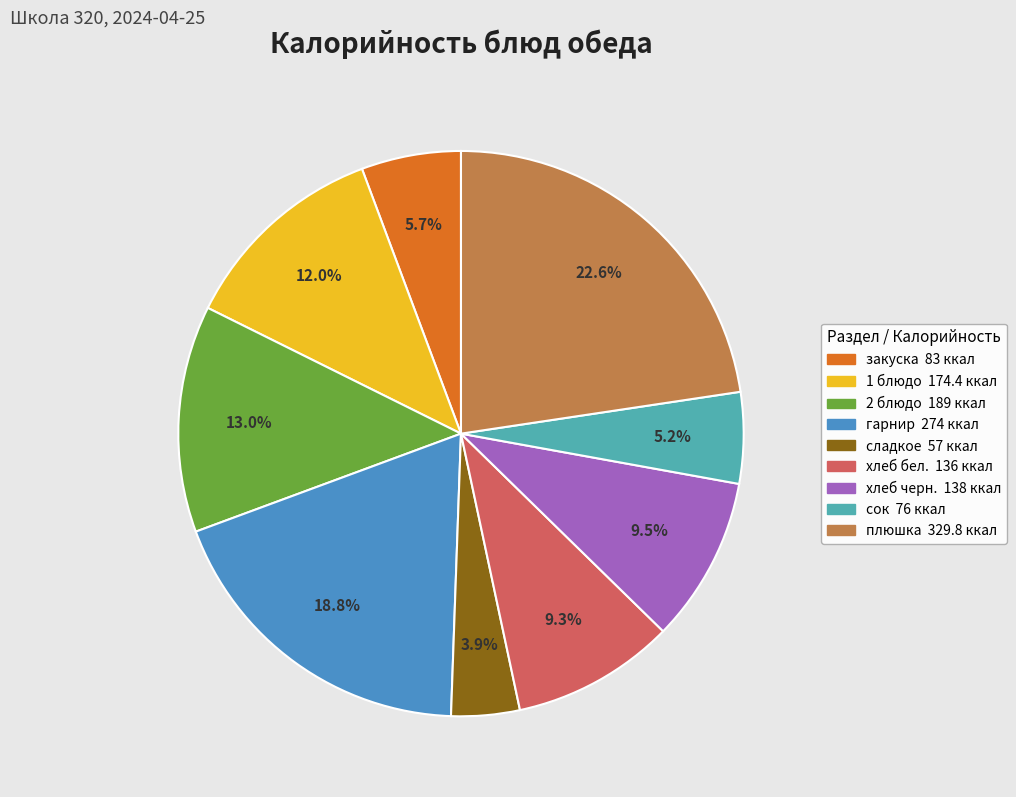

Does any single category account for the majority?

No